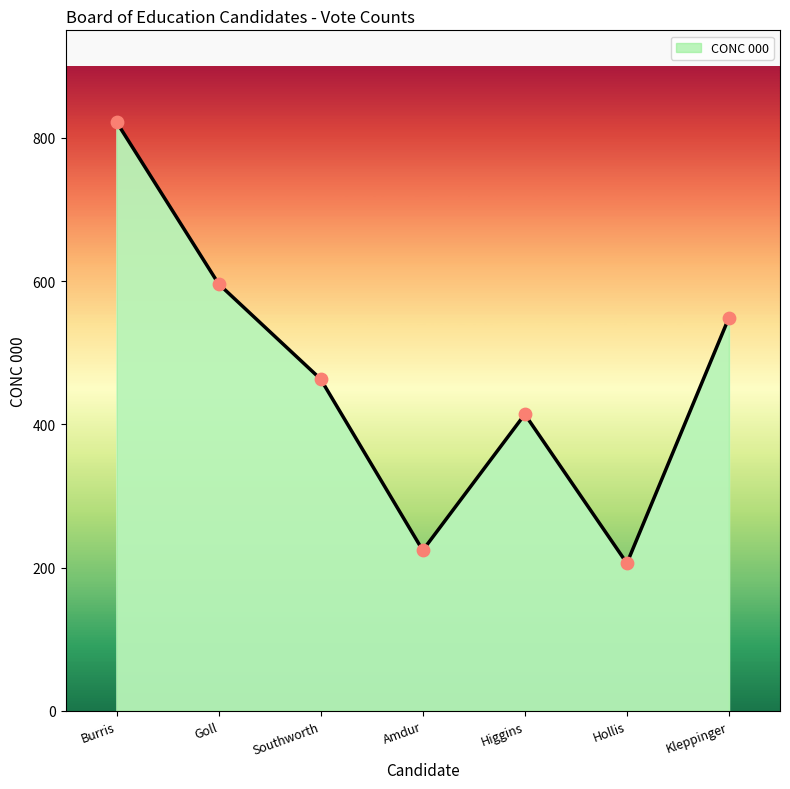

Approximately how many times larger is the value at Southworth compared to Burris?

0.6